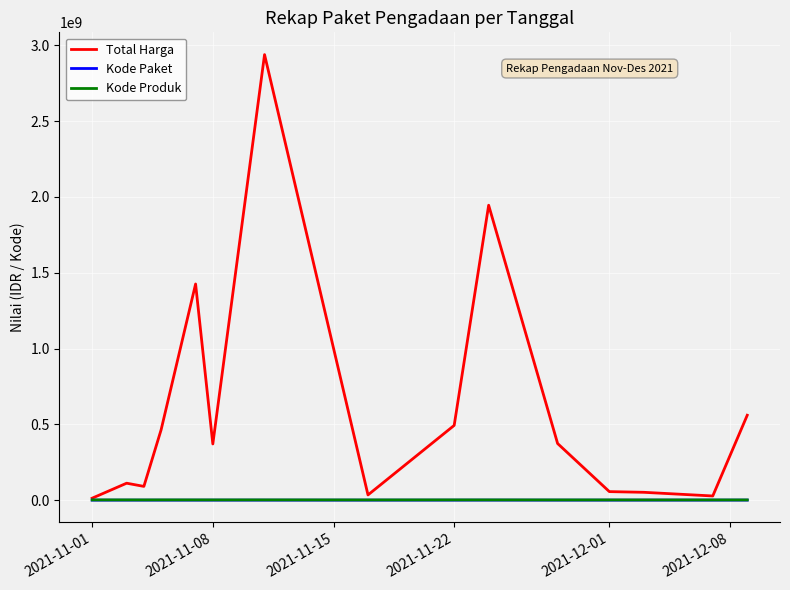

Which series has the widest spread of values?

Total Harga